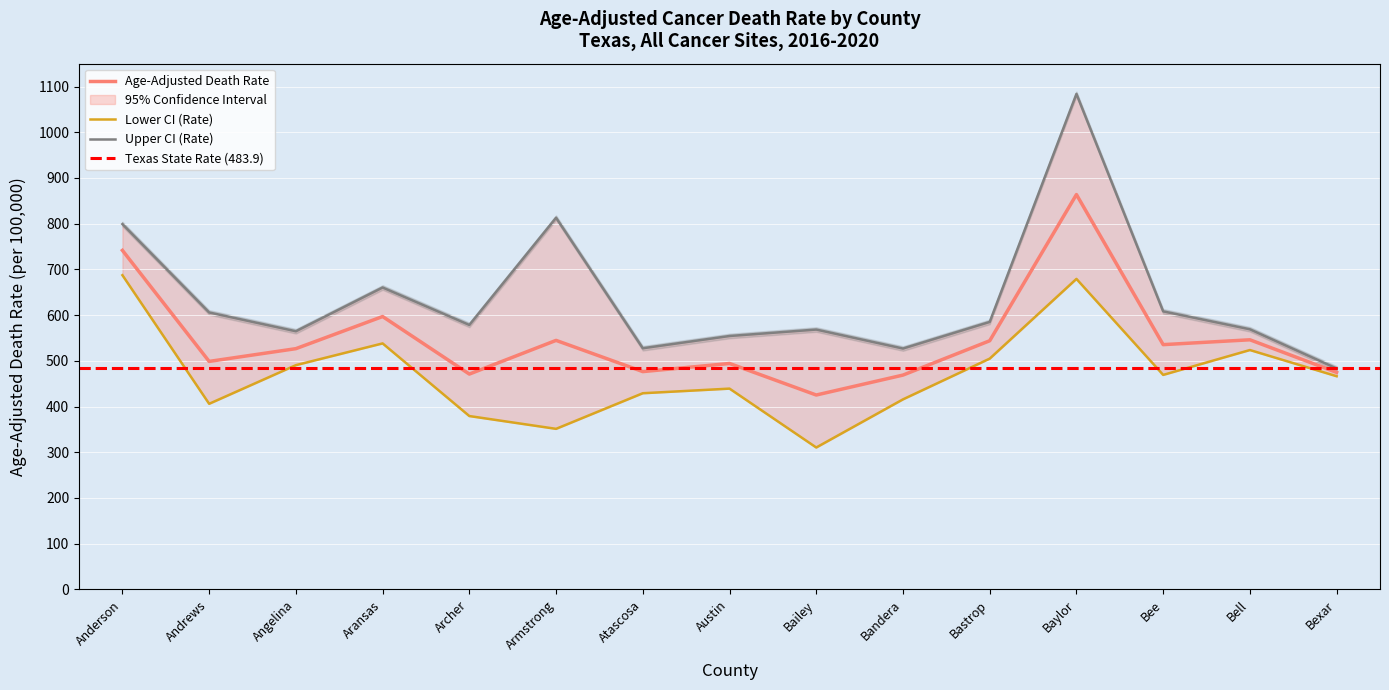

Rank the series by their maximum value, from highest to lowest.

Upper CI (Rate), Age-Adjusted Death Rate, Lower CI (Rate)